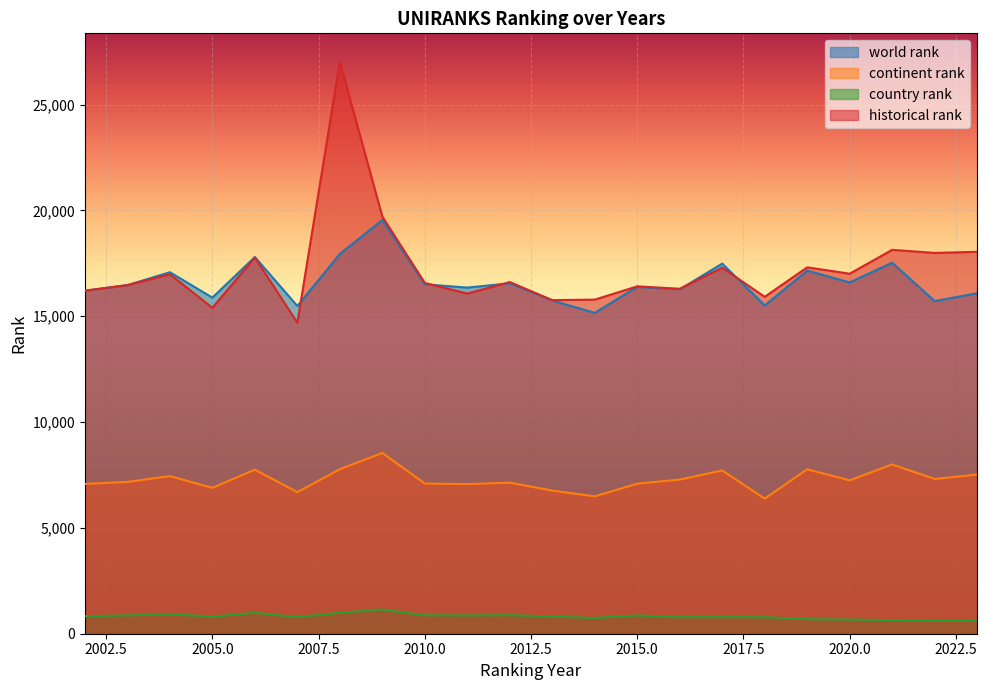

Reading right to left, list all the values displayed in this chart.

world rank: 16086.0	15712.0	17528.0	16594.0	17154.0	15508.0	17484.0	16269.0	16388.0	15157.0	15743.0	16554.0	16351.0	16507.0	19546.0	17940.0	15481.0	17794.0	15878.0	17076.0	16467.0	16205.0
continent rank: 7519.0	7310.0	7996.0	7245.0	7766.0	6383.0	7712.0	7281.0	7089.0	6490.0	6762.0	7137.0	7068.0	7096.0	8538.0	7771.0	6688.0	7750.0	6892.0	7445.0	7169.0	7077.0
country rank: 619.0	613.0	640.0	669.0	687.0	780.0	784.0	780.0	865.0	746.0	811.0	878.0	863.0	874.0	1145.0	989.0	783.0	990.0	808.0	924.0	867.0	827.0
historical rank: 18040.5	17988.5	18134.5	17007.0	17307.5	15915.5	17289.0	16295.5	16409.0	15783.0	15758.5	16612.5	16069.5	16570.0	19705.5	27011.5	14689.5	17772.0	15398.0	16980.0	16467.0	16205.0